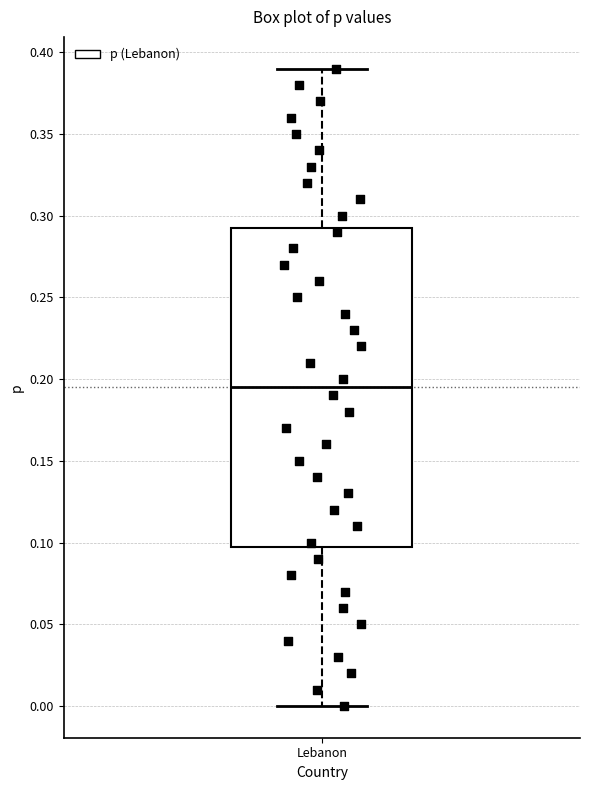

Read this box plot against the y-axis: the position of the median line, the range covered by the box, and the ends of both whiskers. The values are not printed on the chart, so give them approximately, as read against the axis.

median 0.195, box 0.100 to 0.295, whiskers 0.000 to 0.390